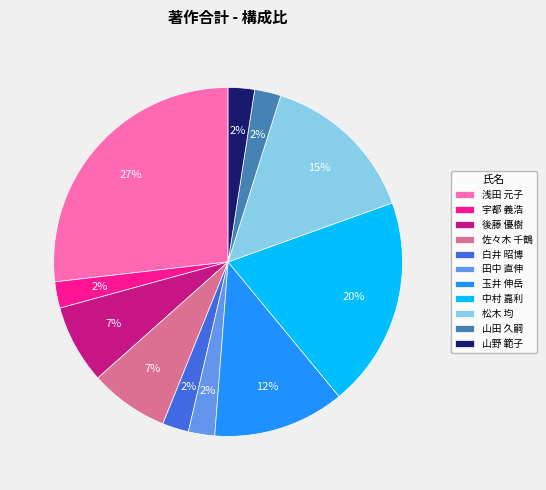

What percentage is the 田中 直伸 slice, to the nearest percent?

2%